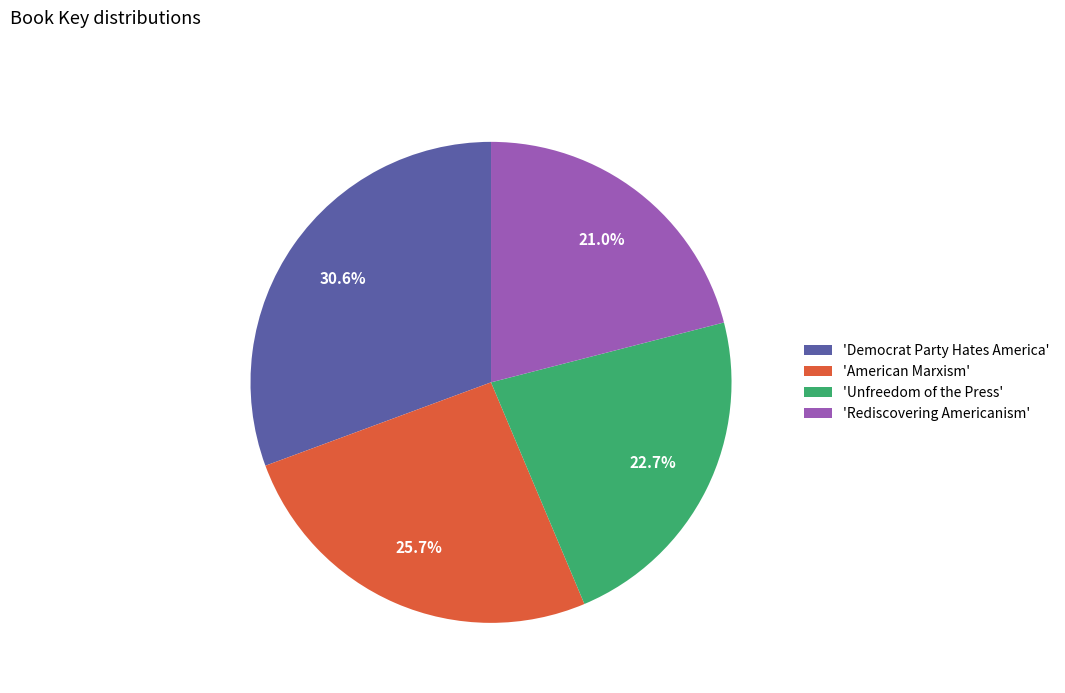

Count the number of slices in the pie.

4